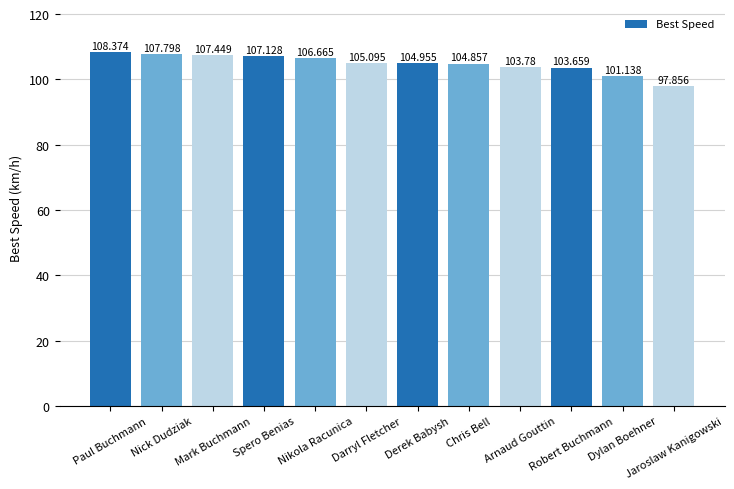

What is the value of the 5th bar from the left?

106.7